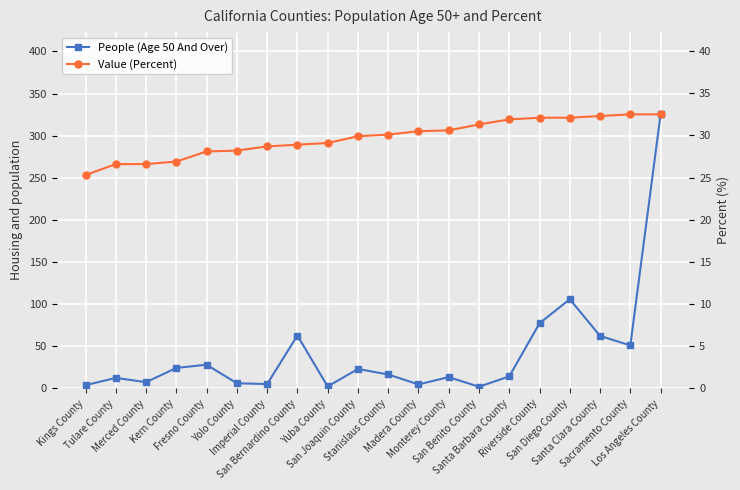

How many lines are shown in the chart?

2